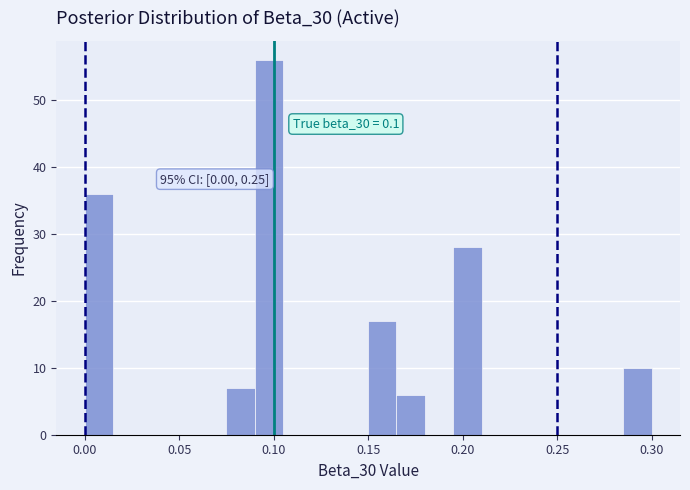

Read against the x-axis, roughly where is the centre of the tallest bar?

0.100